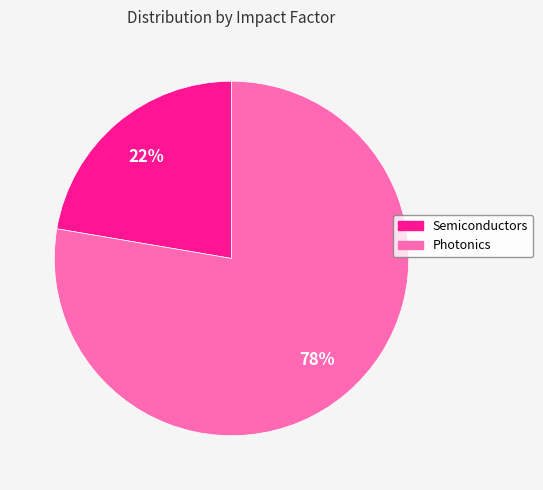

The Semiconductors slice represents 22% of the pie. True or false?

True